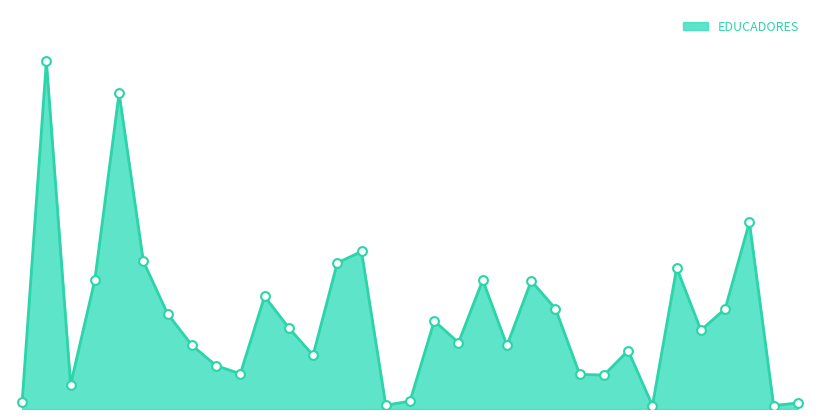

Does the chart have visible grid lines?

No